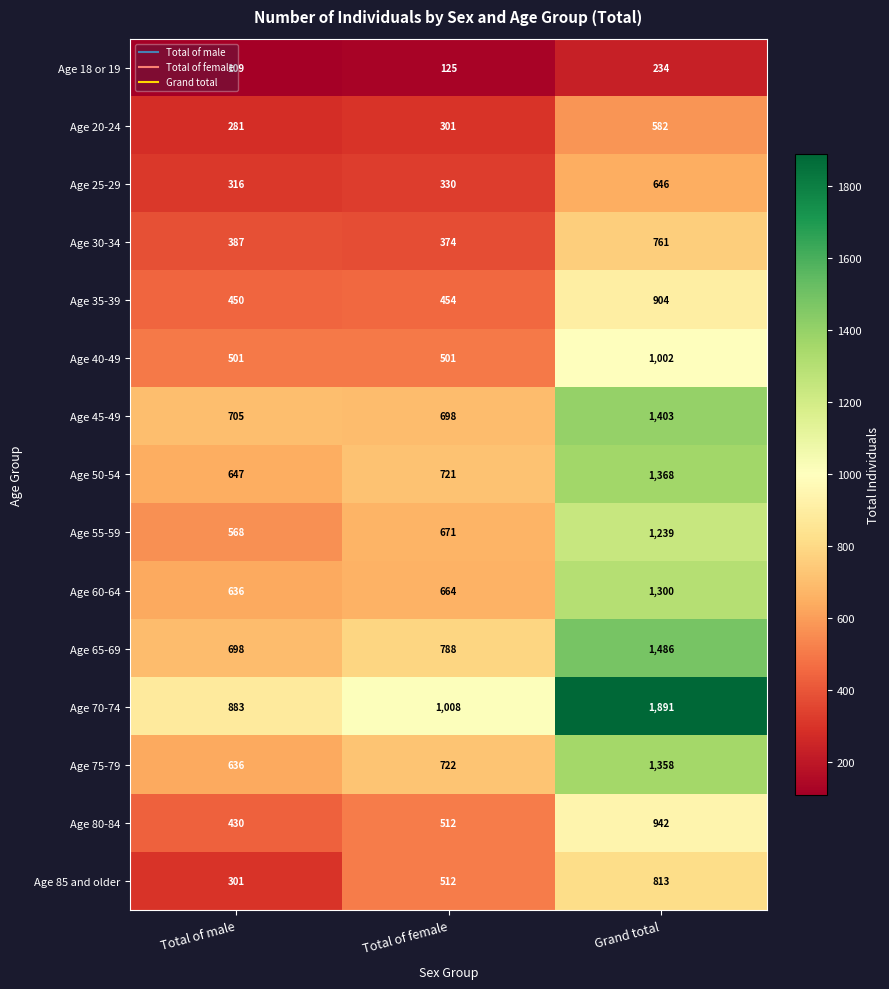

Which series has the largest total across all categories?

Age 70-74